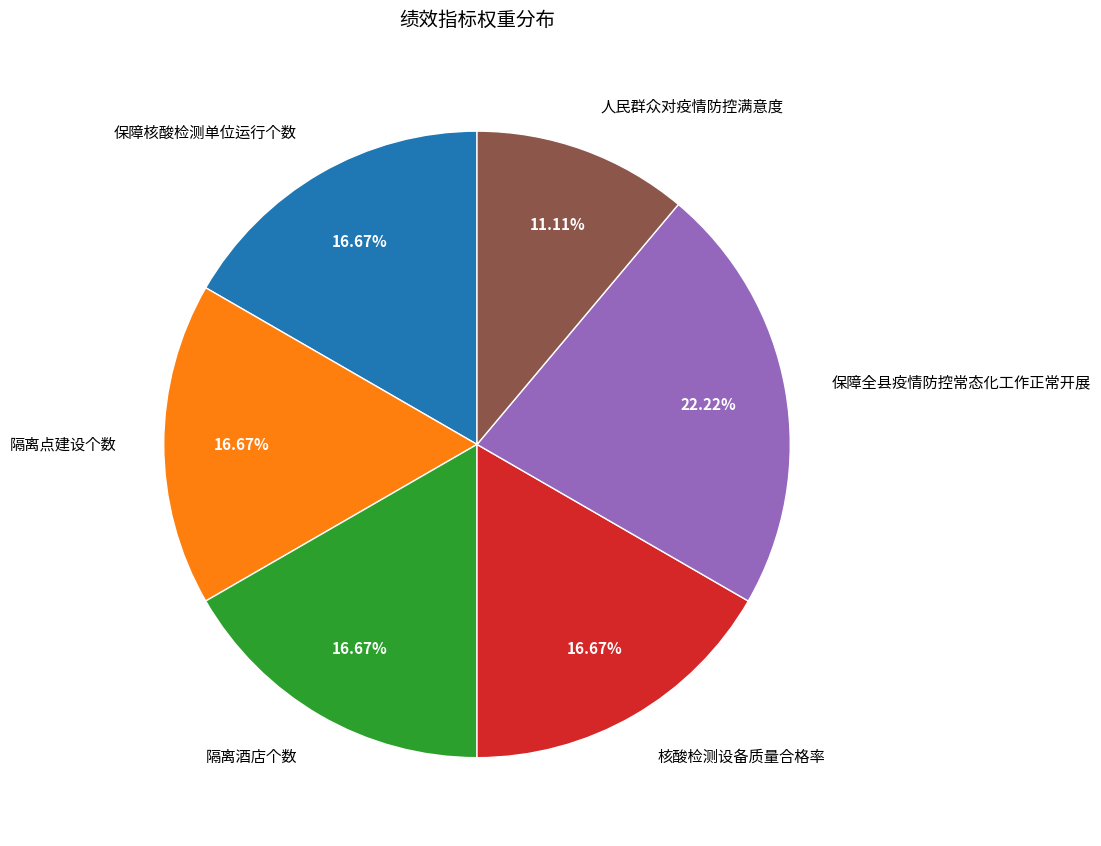

Which category has the biggest portion of the pie?

保障全县疫情防控常态化工作正常开展